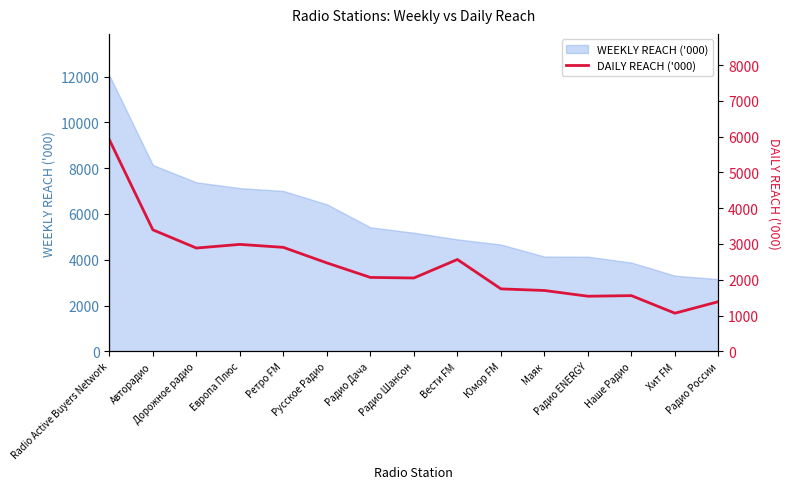

The value at Radio Active Buyers Network is 5912.8. True or false?

True